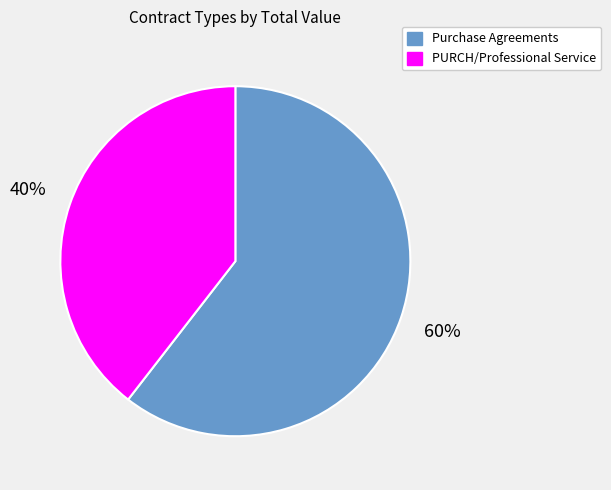

To the nearest percent, what is the average slice percentage?

50%